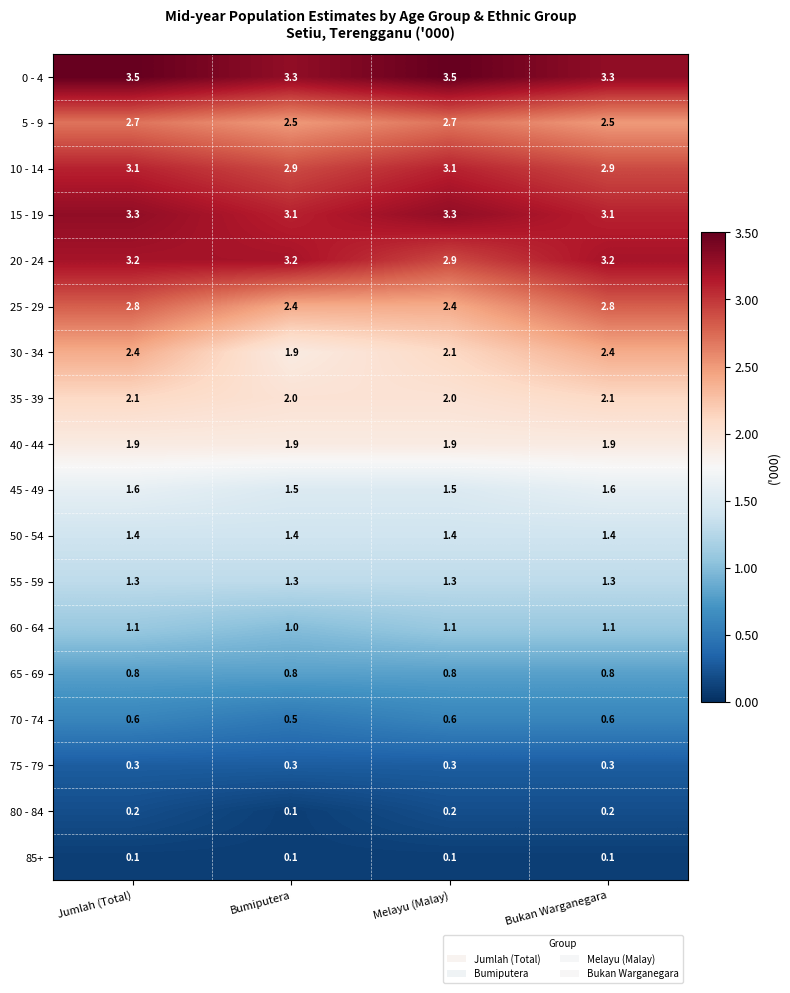

What is the sum of all 65 - 69 values?

3.2